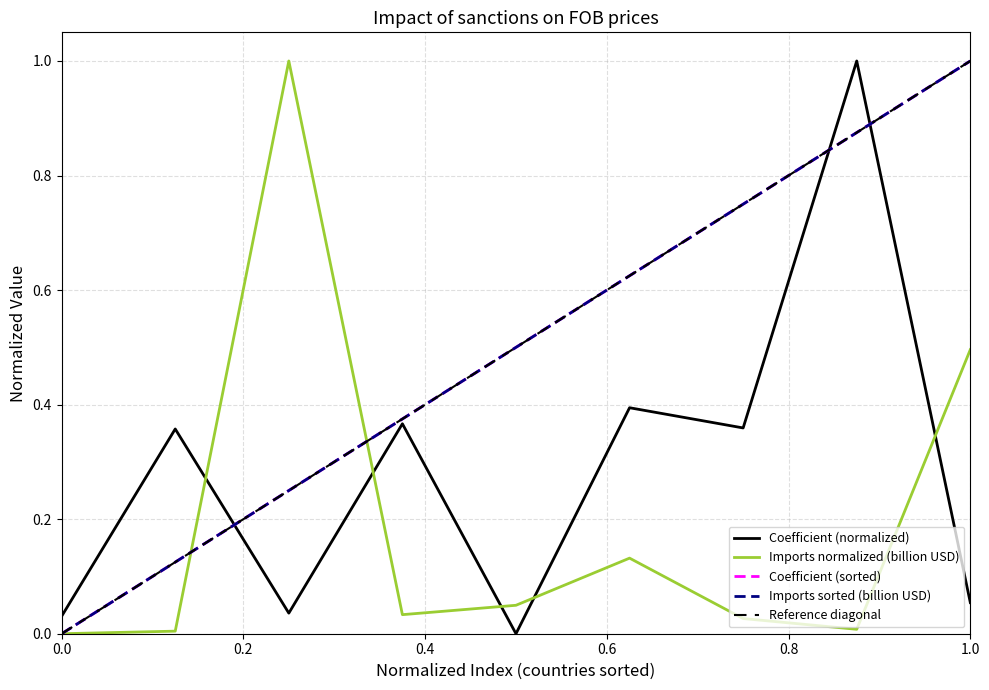

What is the highest value of the Coefficient (normalized) series?

1.0